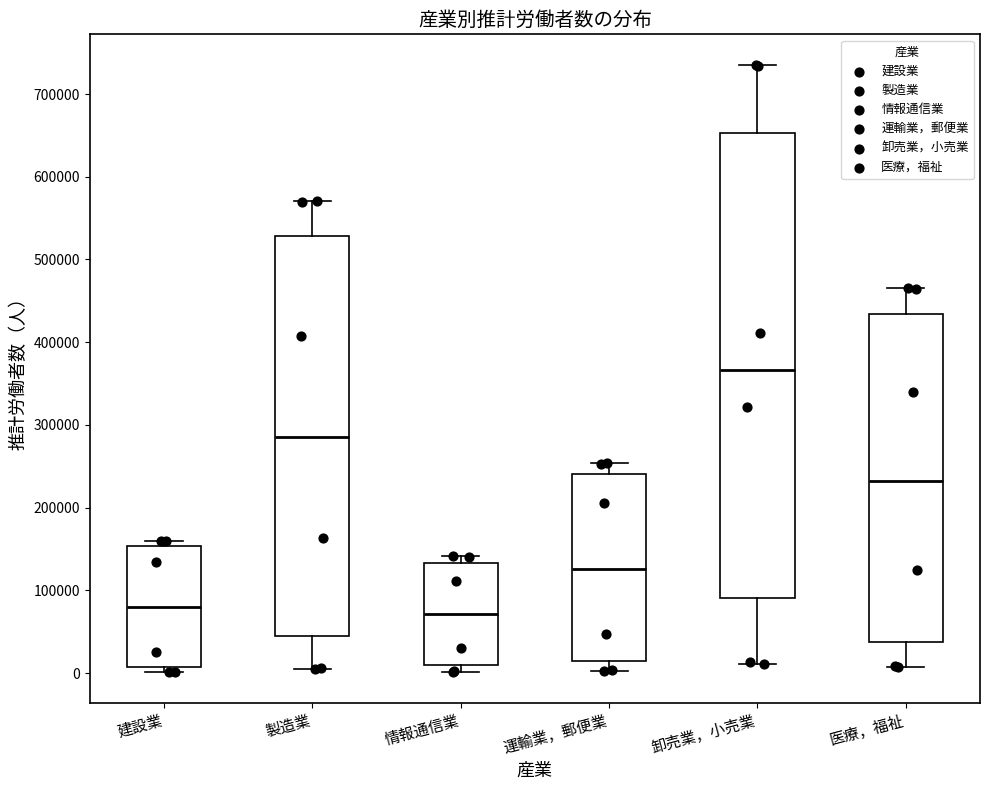

Reading left to right, transcribe this box plot: for each box, give where its median line is, the range the box spans, and where its two whiskers end, as read against the y-axis. The values are not printed on the chart, so give them approximately, as read against the axis.

建設業: median 80000, box 10000 to 150000, whiskers 0 to 160000
製造業: median 290000, box 50000 to 530000, whiskers 0 to 570000
情報通信業: median 70000, box 10000 to 130000, whiskers 0 to 140000
運輸業，郵便業: median 130000, box 10000 to 240000, whiskers 0 to 250000
卸売業，小売業: median 370000, box 90000 to 650000, whiskers 10000 to 740000
医療，福祉: median 230000, box 40000 to 430000, whiskers 10000 to 470000